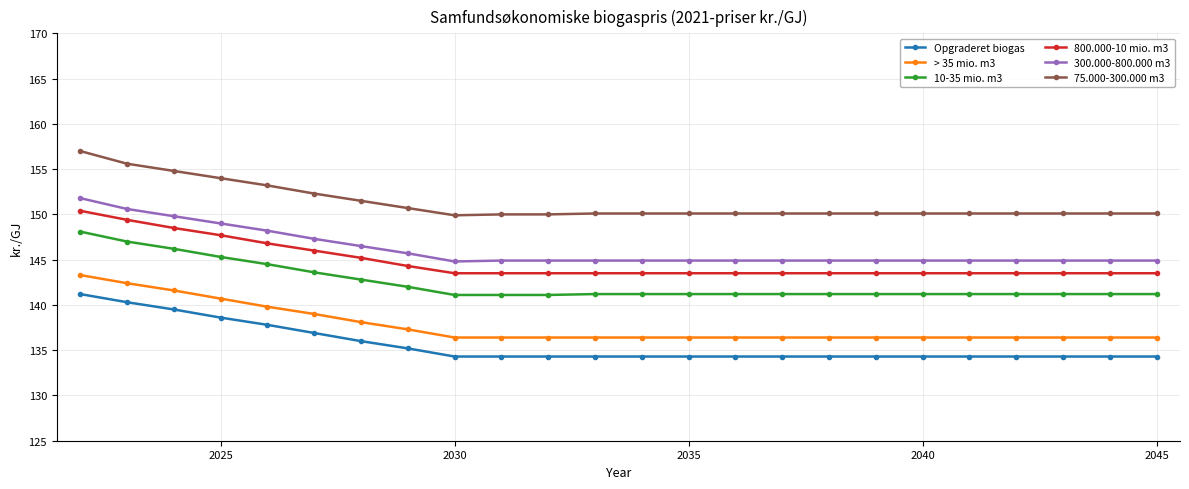

Which series has the largest total across all categories?

75.000-300.000 m3